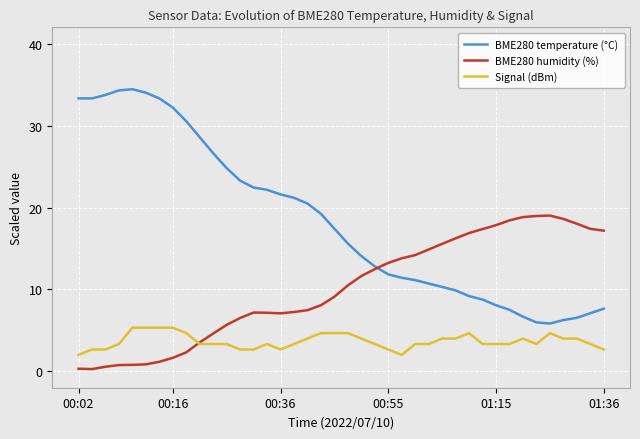

List the series in order of their overall mean, lowest first.

Signal (dBm), BME280 humidity (%), BME280 temperature (°C)